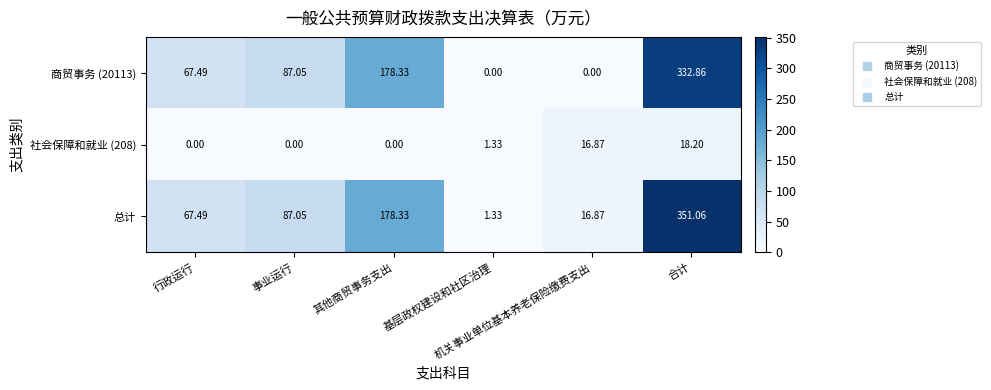

Which series has the widest spread of values?

总计